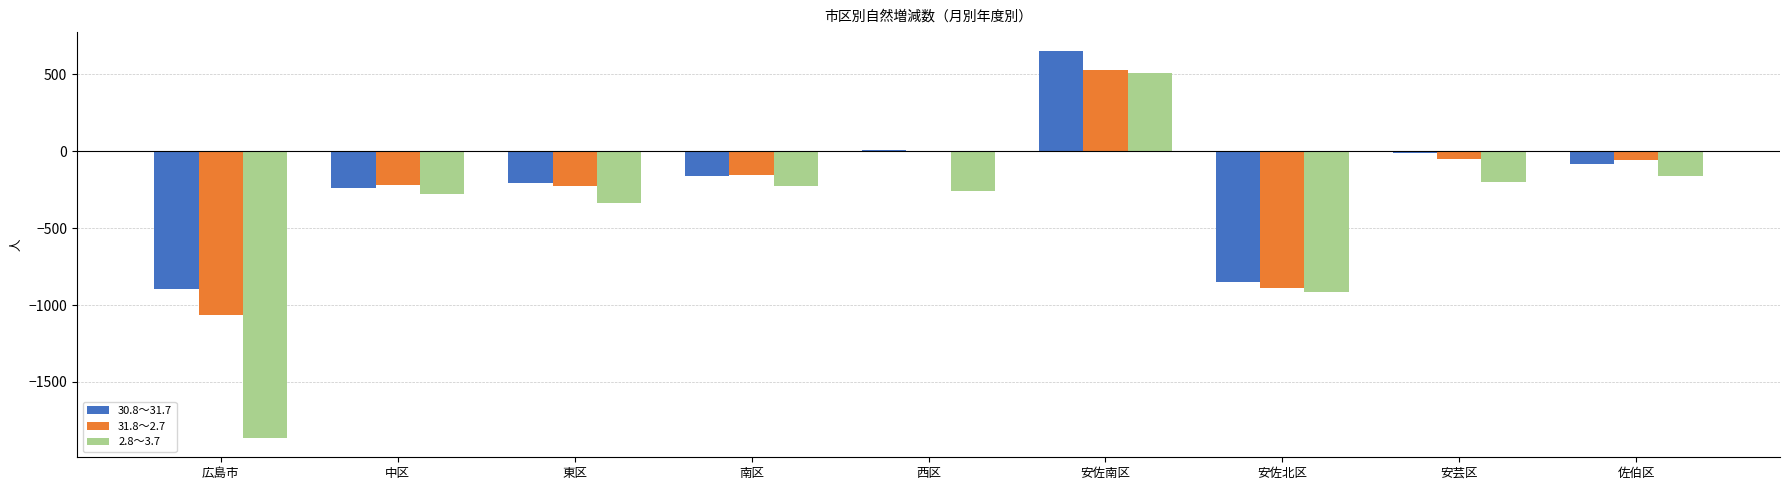

At which label does 30.8～31.7 reach its peak?

安佐南区